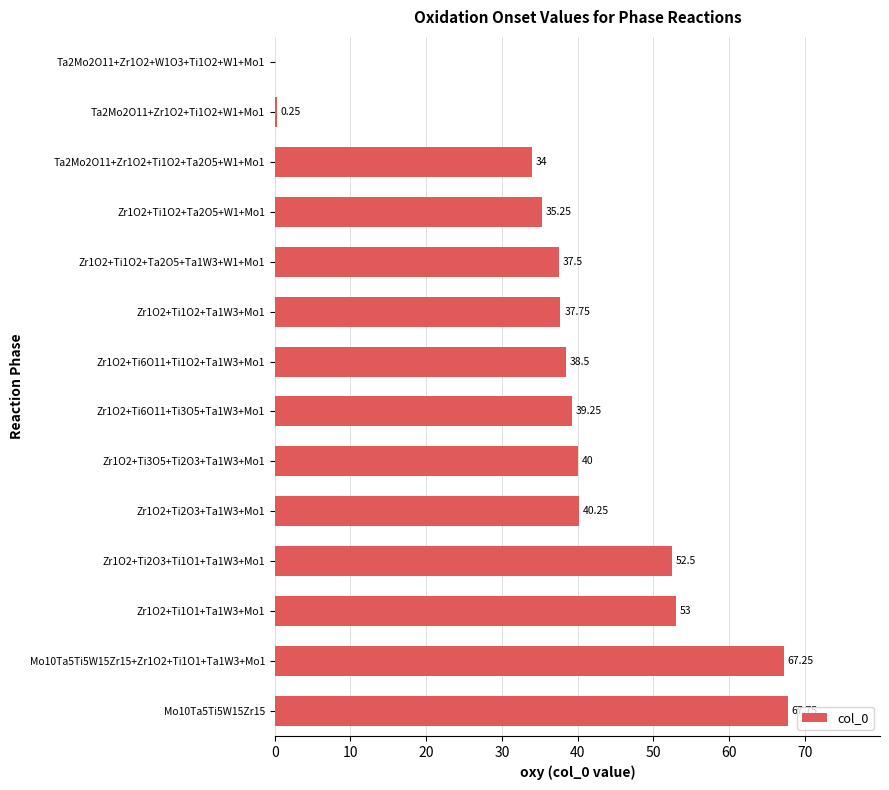

What is the change in value from Zr1O2+Ti1O2+Ta2O5+W1+Mo1 to Mo10Ta5Ti5W15Zr15+Zr1O2+Ti1O1+Ta1W3+Mo1?

+32.0